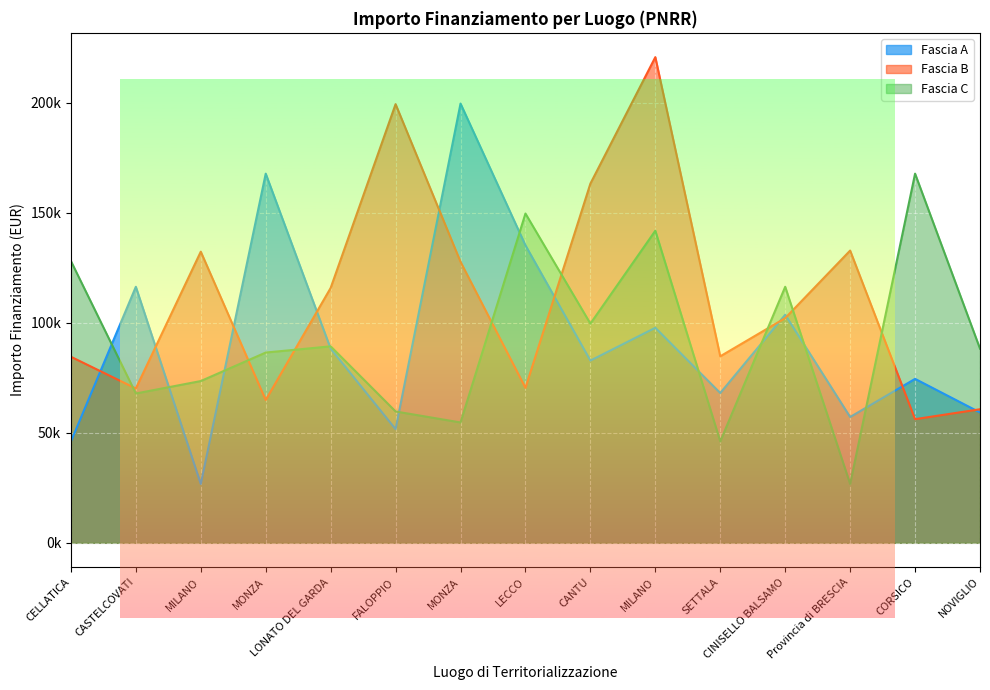

At which category is the sum across all series the highest?

MILANO